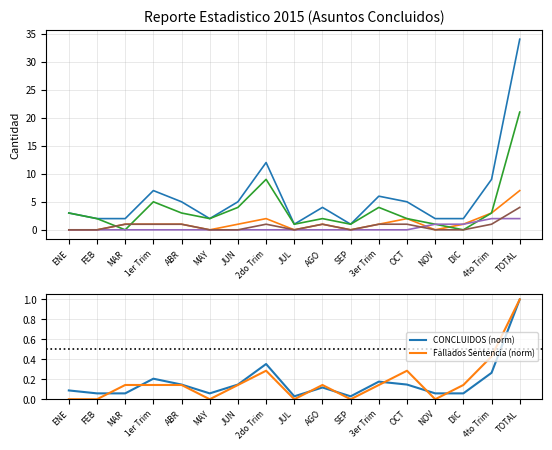

At which label is Sin Materia closest to 1?

NOV